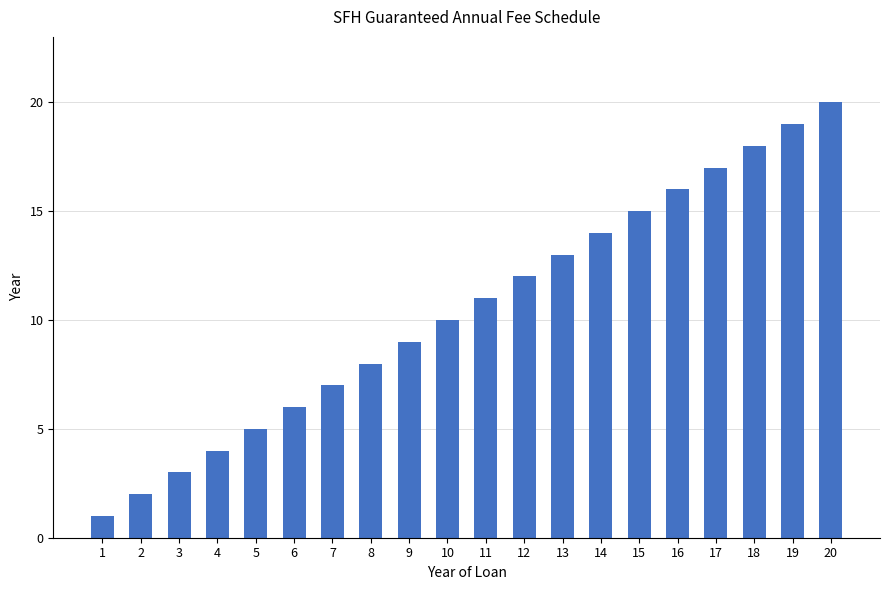

Reading left to right, list all the values displayed in this chart.

1	2	3	4	5	6	7	8	9	10	11	12	13	14	15	16	17	18	19	20